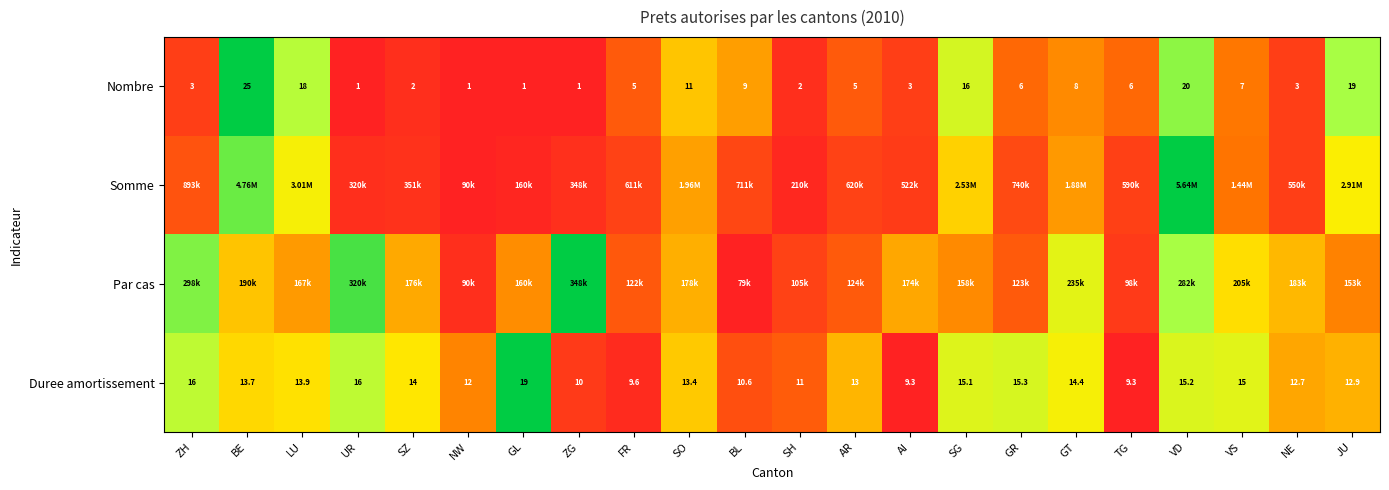

Where does the Nombre series first go above 6?

BE